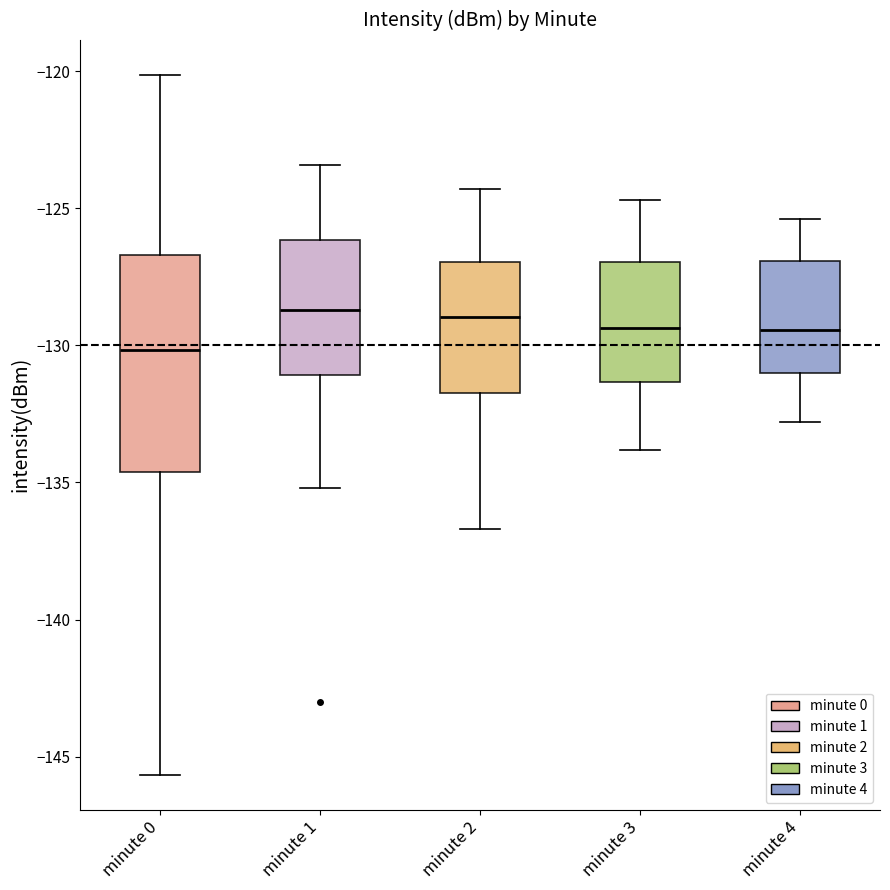

Which box is the tallest, from its lower edge to its upper edge?

minute 0